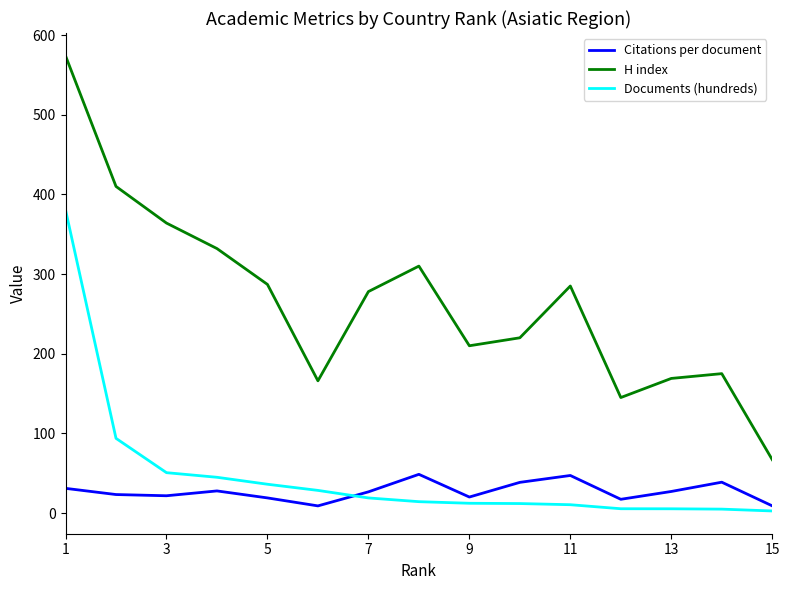

True or false: Documents (hundreds) and H index intersect in this chart.

False